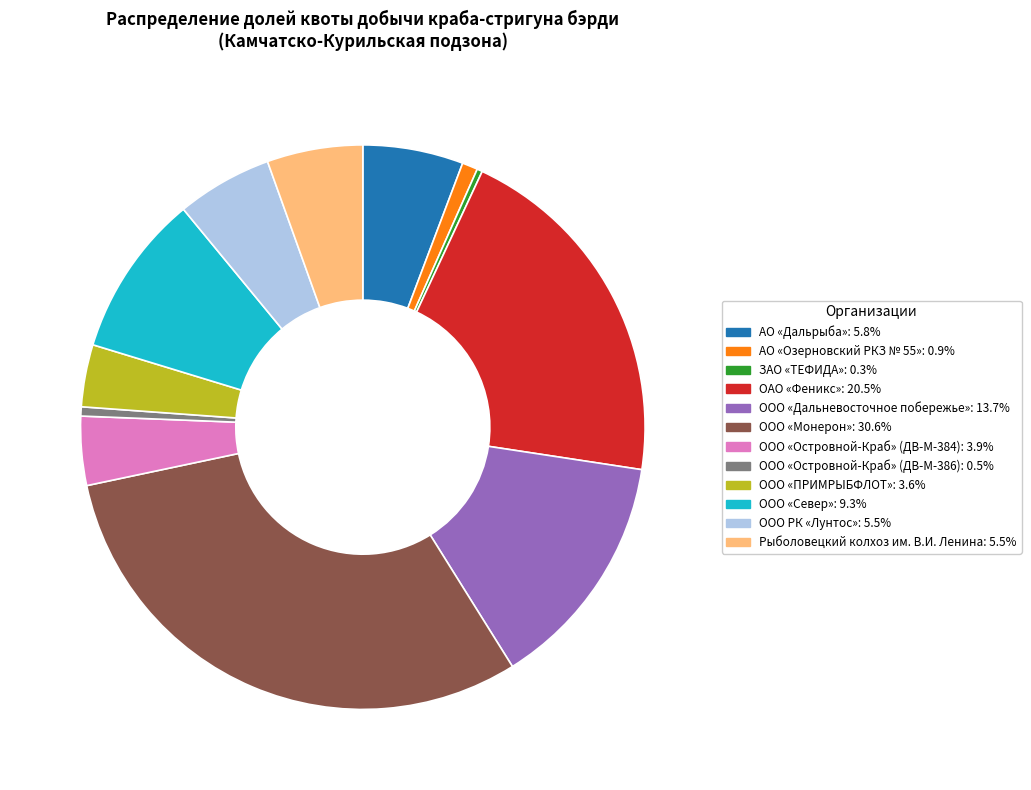

Does ОАО «Феникс» account for over 50% of the chart?

No